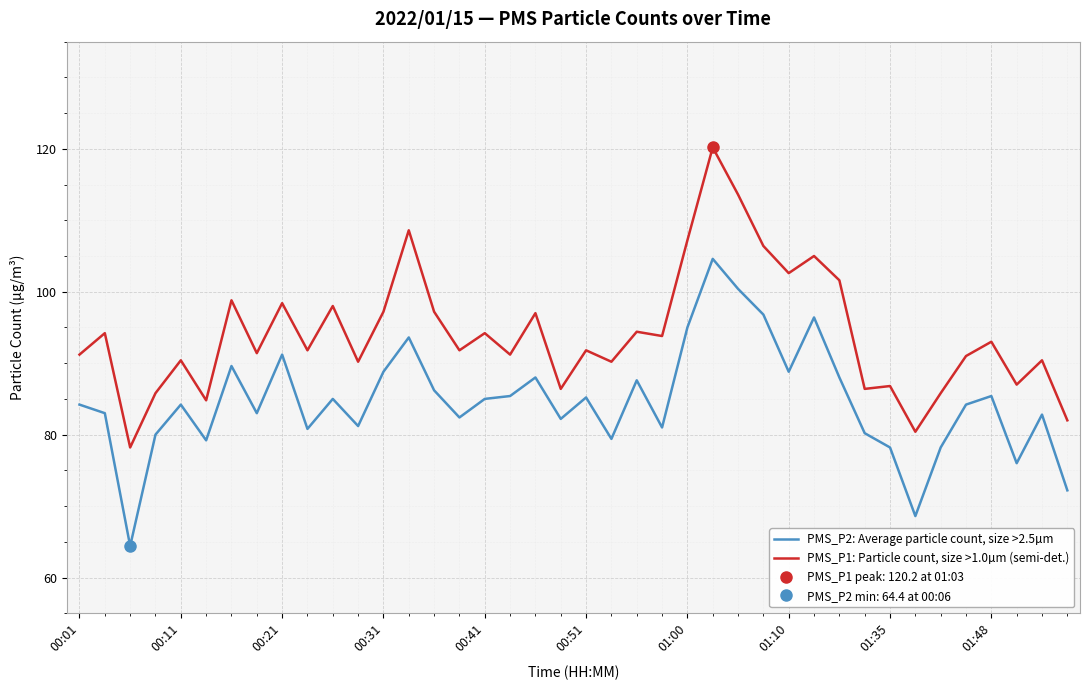

How many interior local valleys does the PMS_P1: Particle count, size >1.0µm (semi-det.) series have?

14